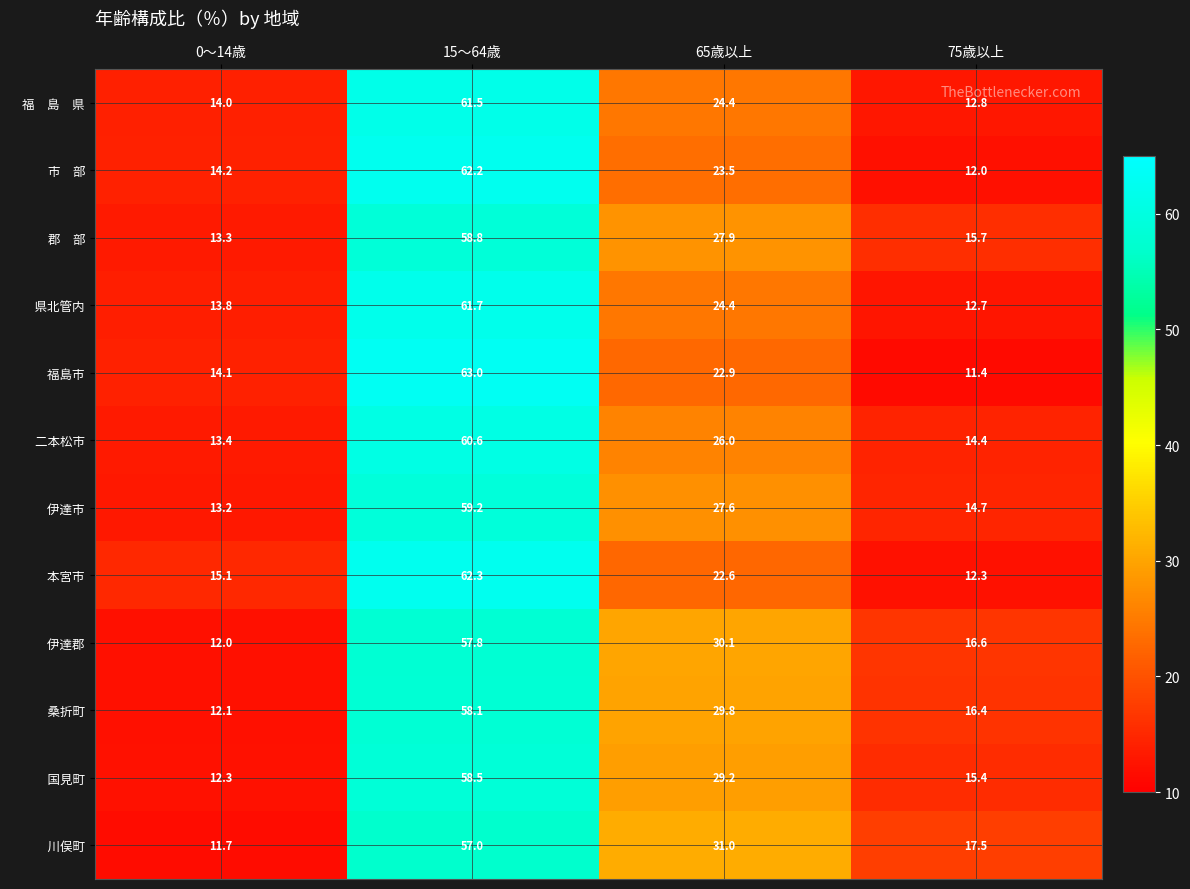

What is the smallest value displayed?

11.4